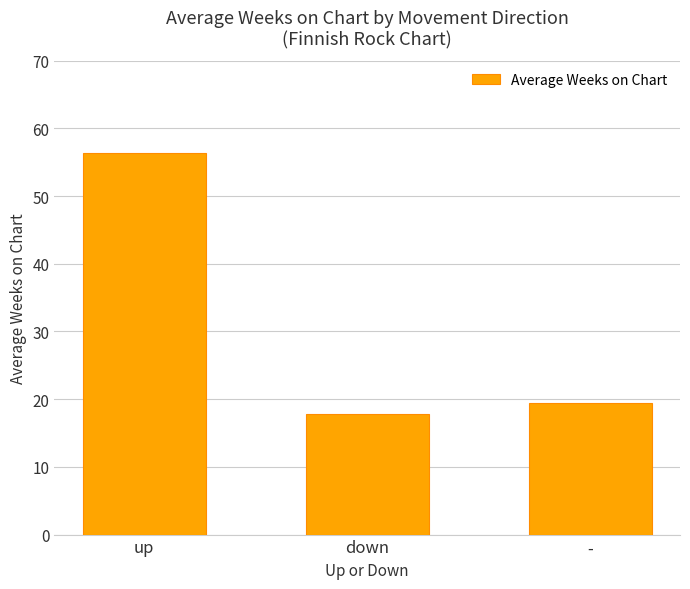

True or false: the data shows 30.0 at down.

False